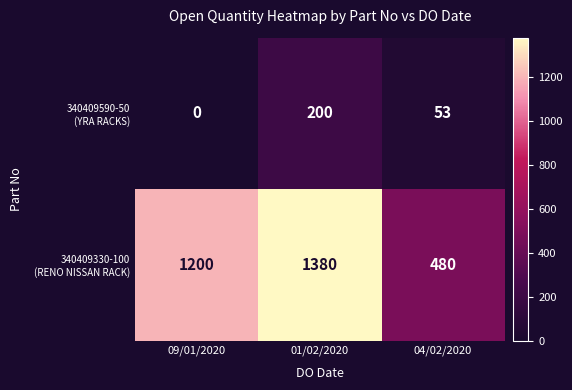

What is the greatest value displayed?

1380